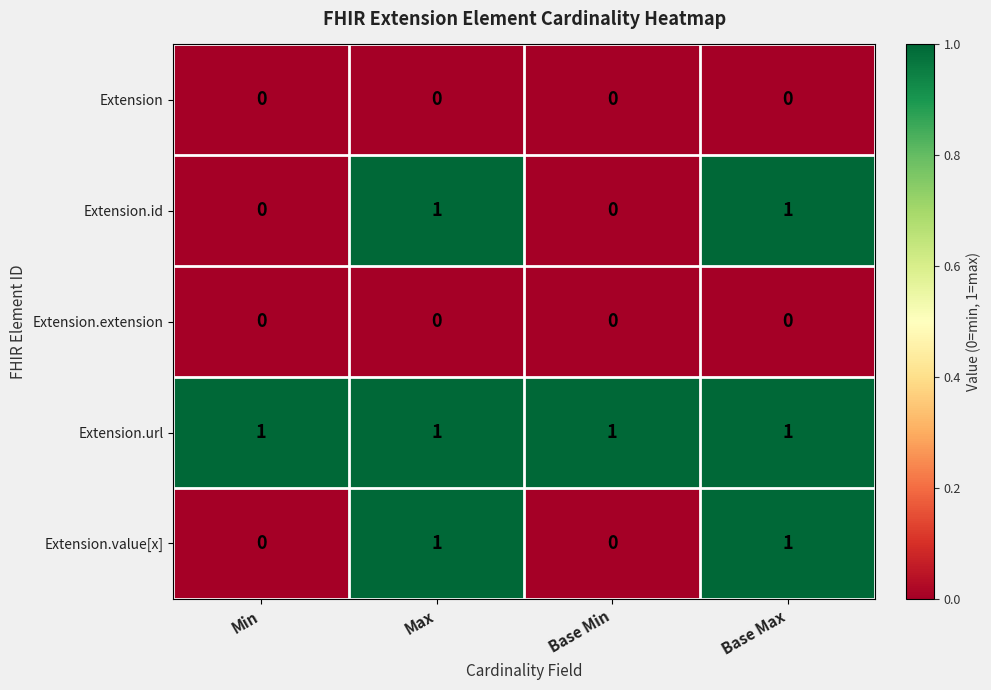

At how many categories does at least one series exceed 0?

4